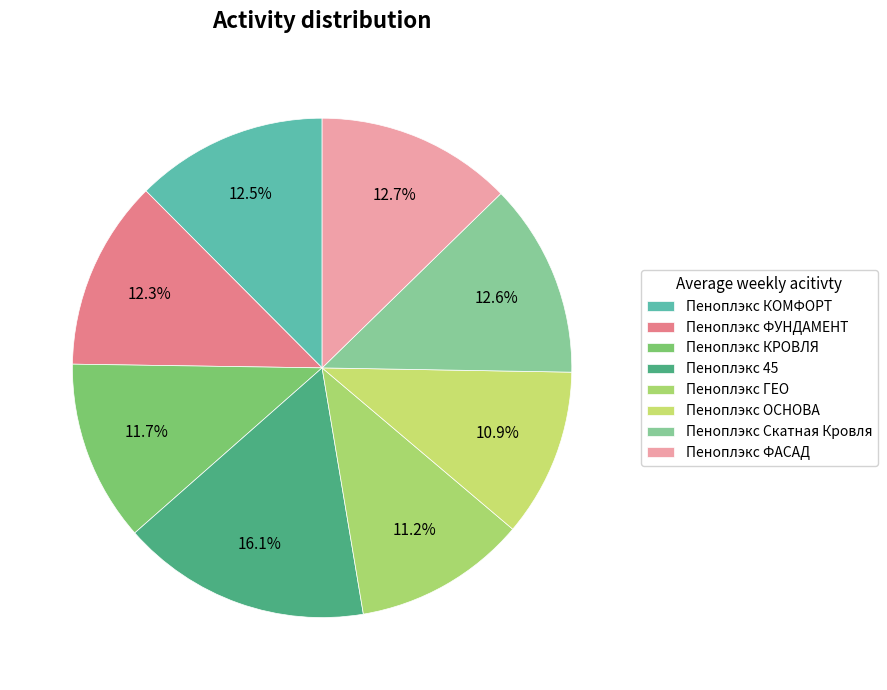

The Пеноплэкс ФУНДАМЕНТ slice represents 23% of the pie. True or false?

False